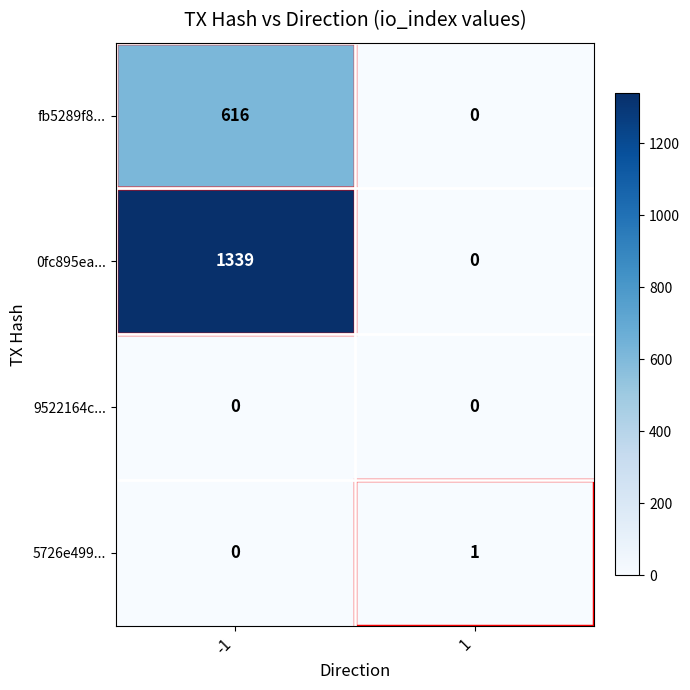

What is the average value of the fb5289f8... series?

308